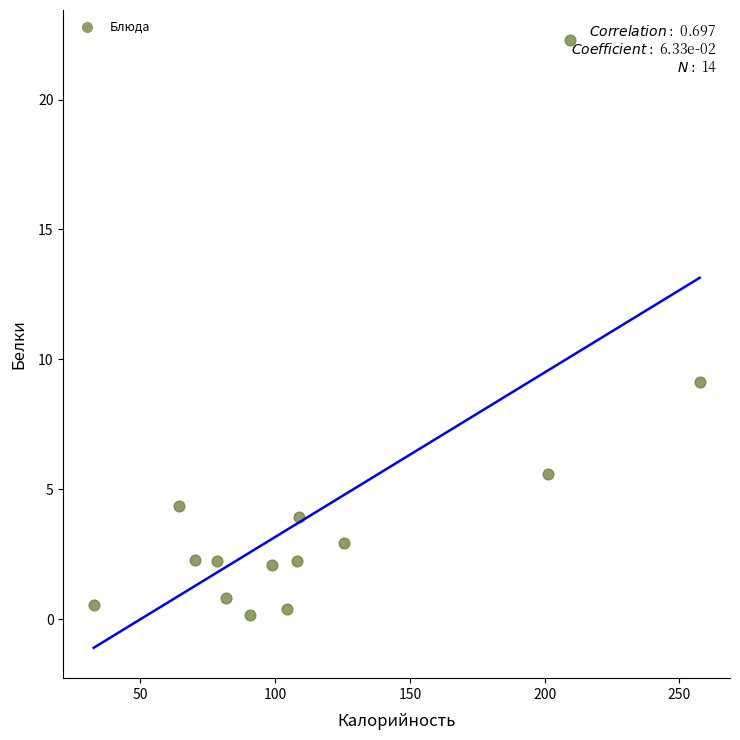

What is the range of Y values (max minus min)?

22.1